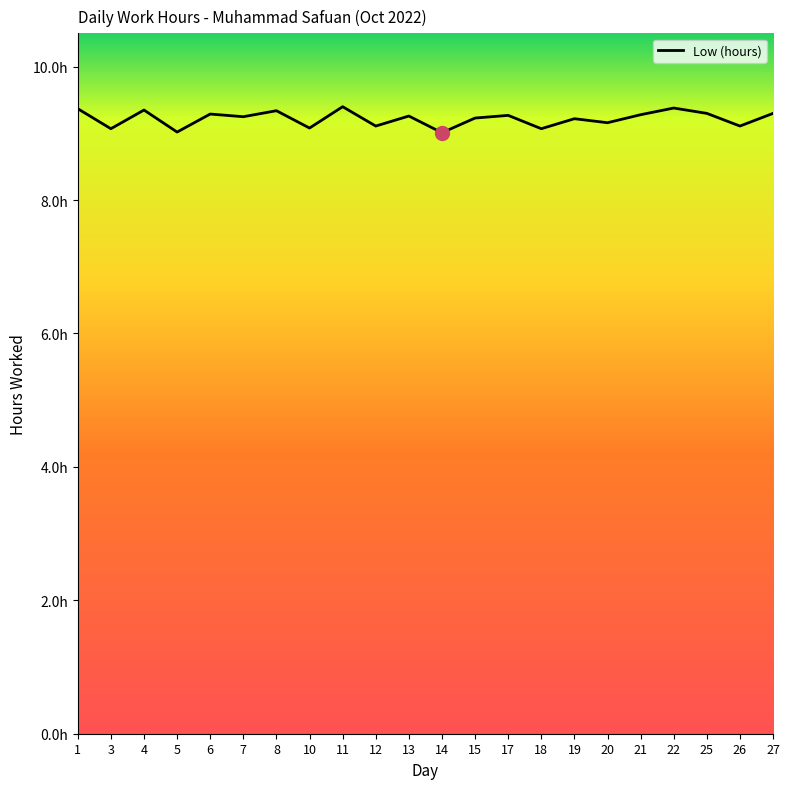

At which category does the data reach its first local valley?

3